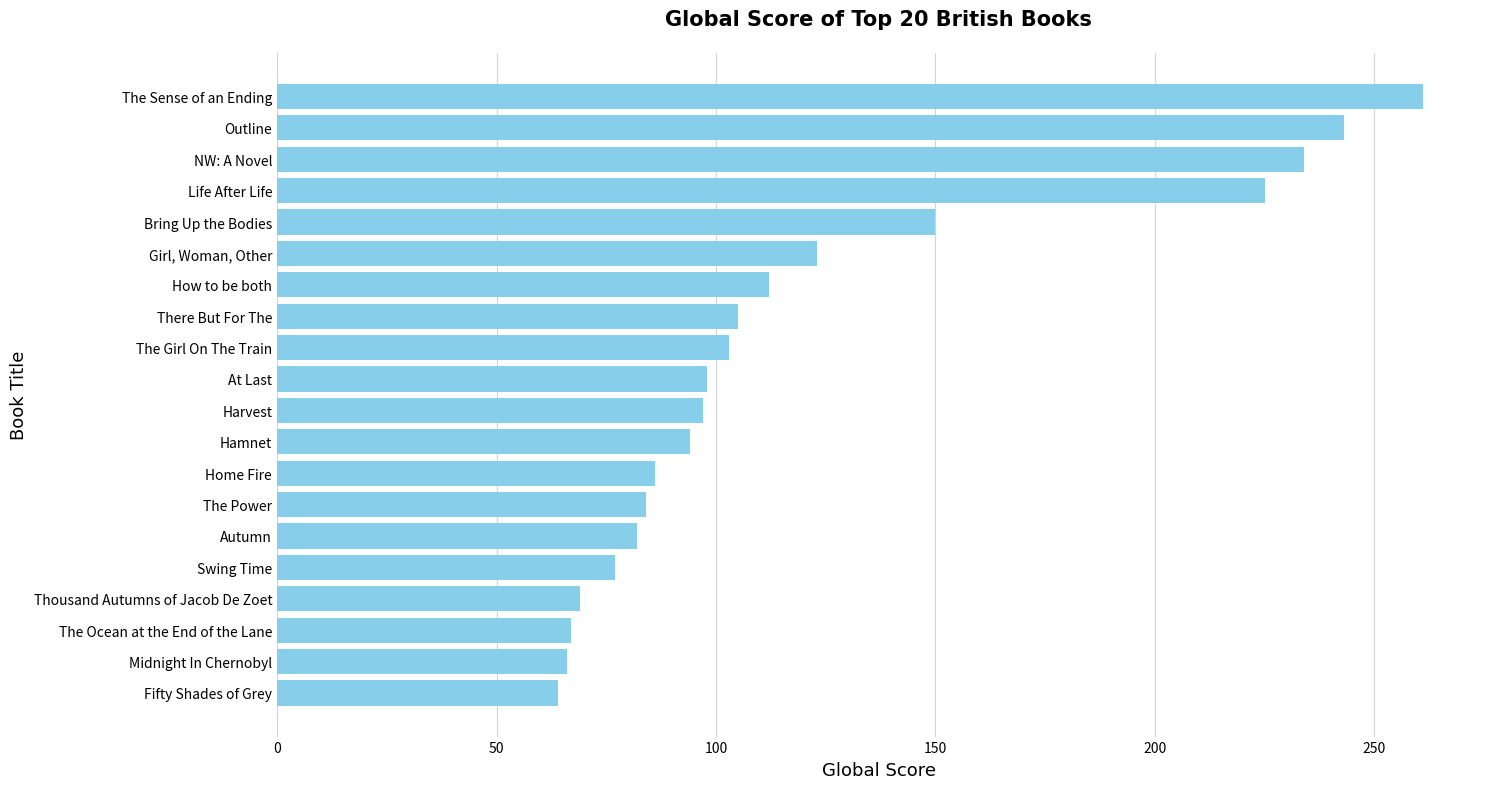

How many bars are there in total?

20